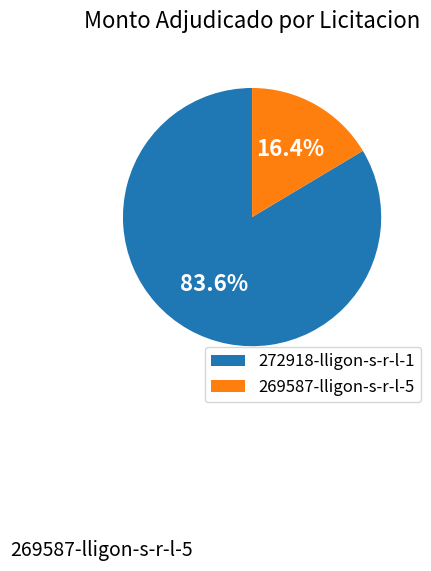

True or false: 272918-lligon-s-r-l-1 accounts for 84% of the total.

True